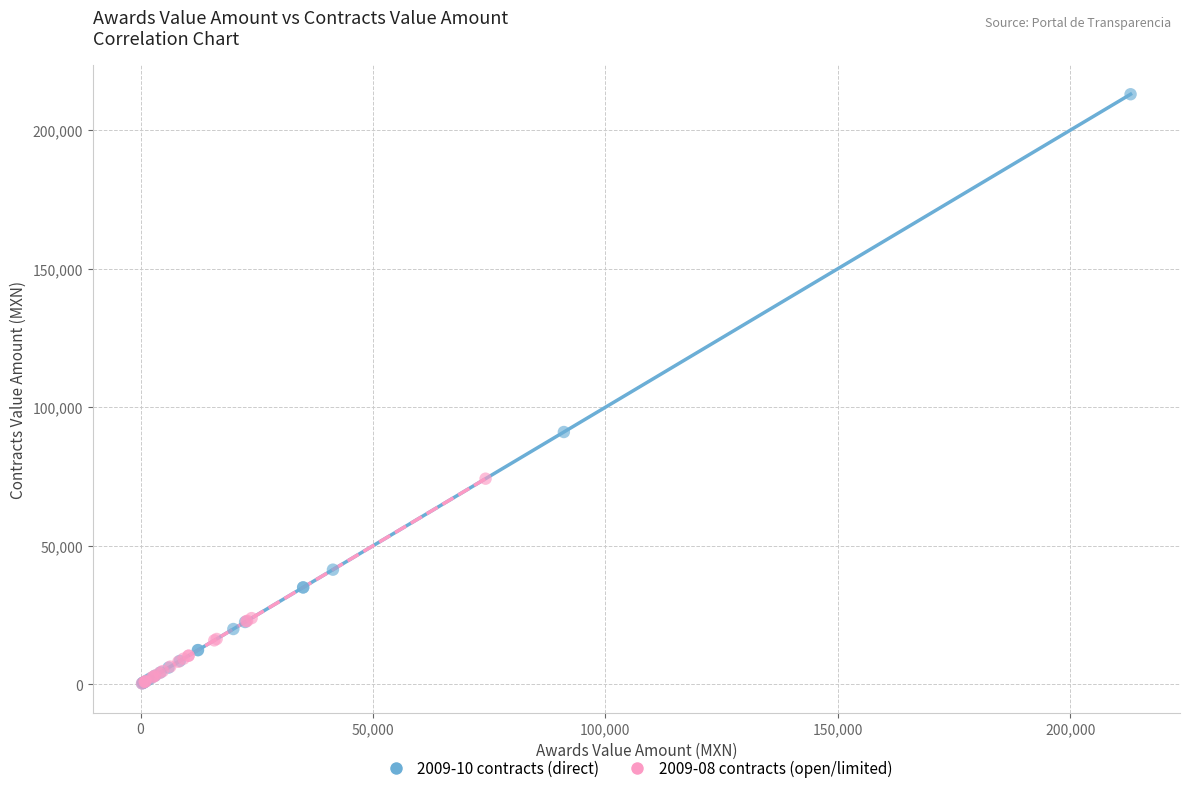

What are all the series names shown in the legend?

2009-10 contracts (direct), 2009-08 contracts (open/limited)